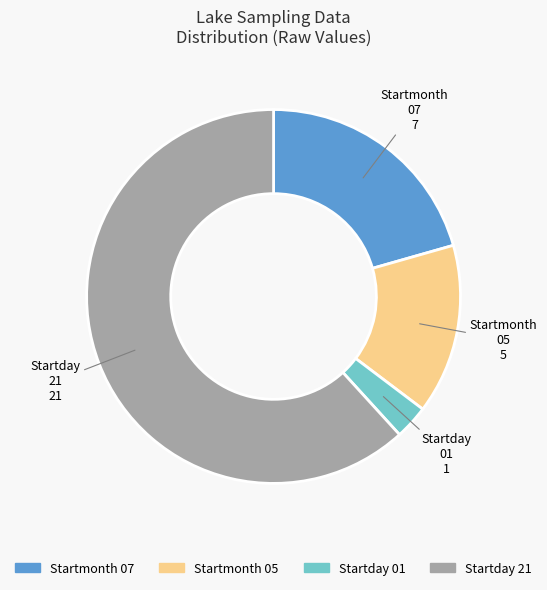

Count the number of slices in the pie.

4